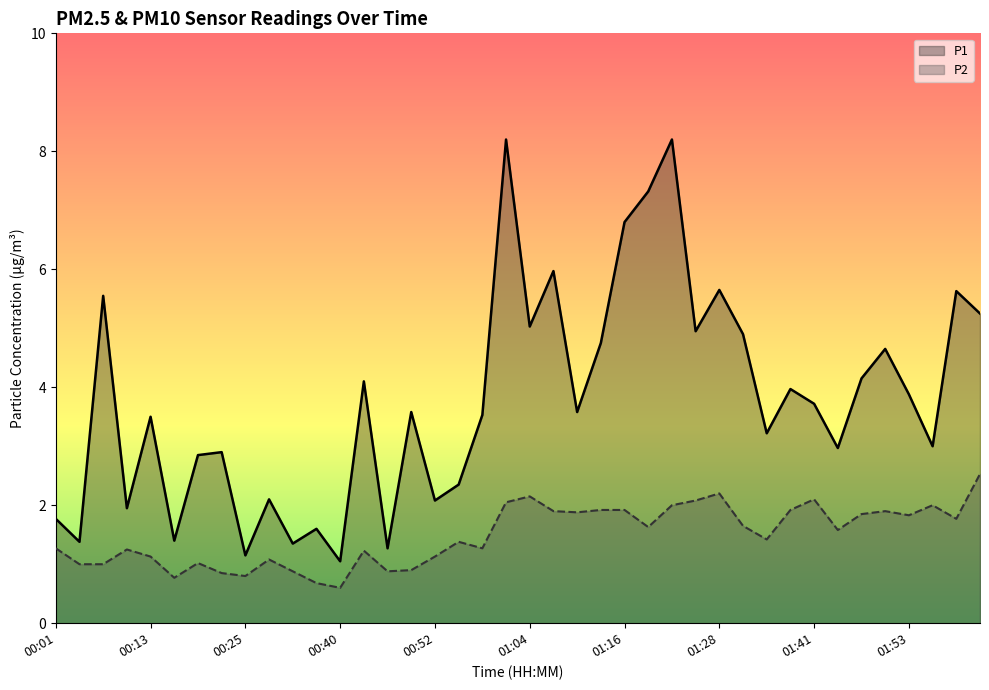

In P2, how many points are lower than both neighbors (excluding endpoints)?

11